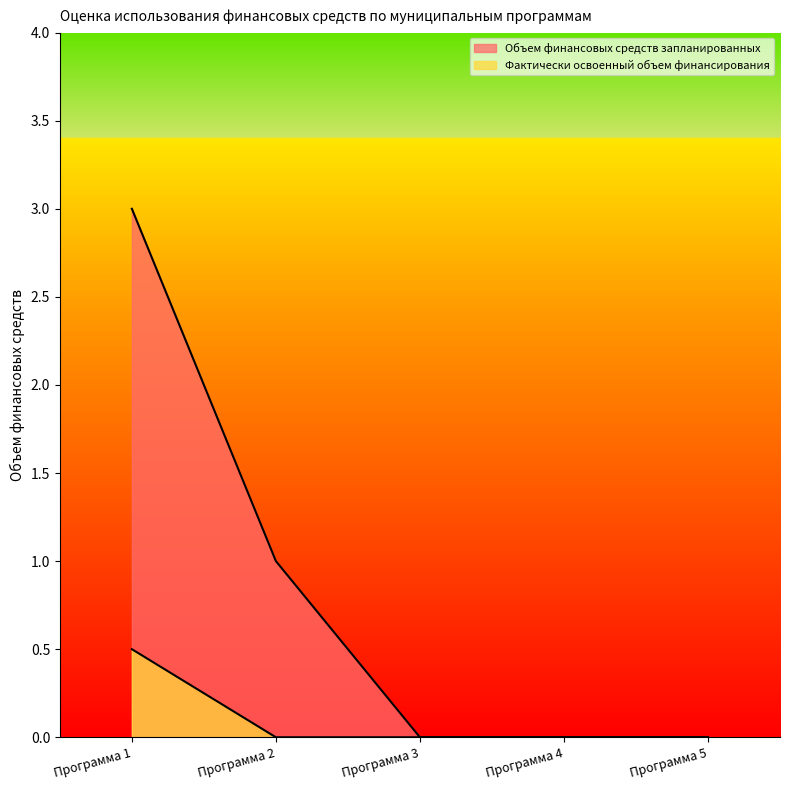

Is it true that Объем финансовых средств запланированных equals 1.6 at Программа 1?

False